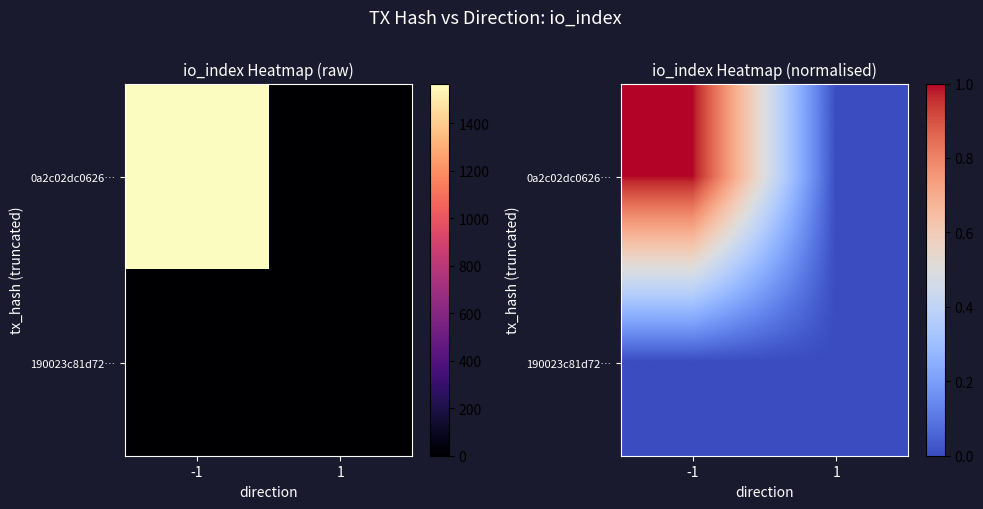

List the series in order of their peak value, lowest first.

190023c81d72…, 0a2c02dc0626…